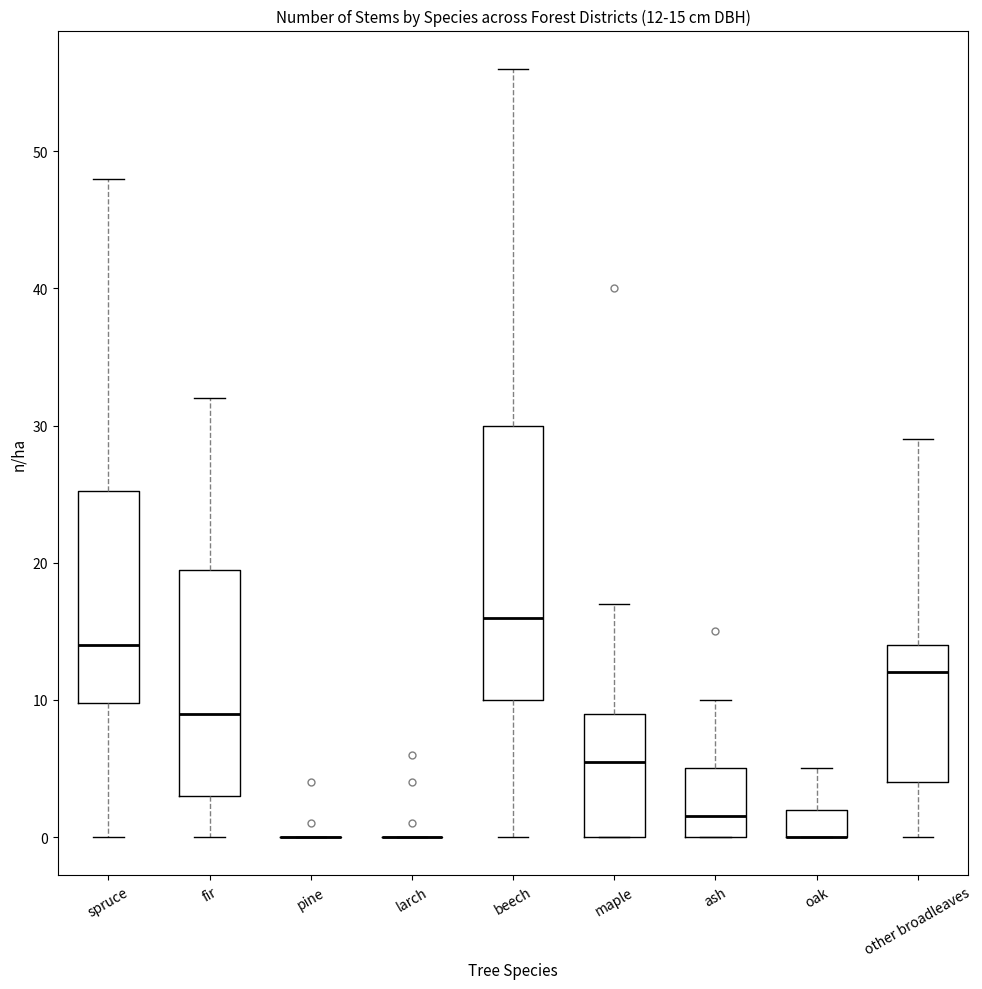

Which box is the tallest, from its lower edge to its upper edge?

beech